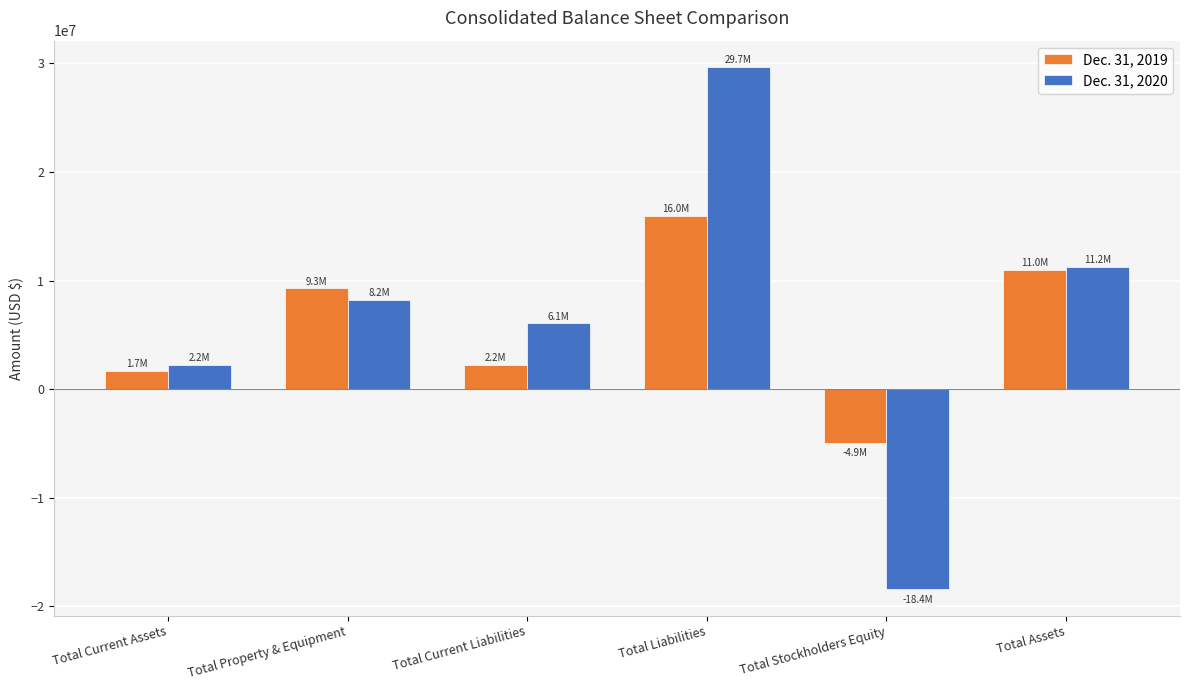

Is it true that Dec. 31, 2019 equals -4938655 at Total Stockholders Equity?

True